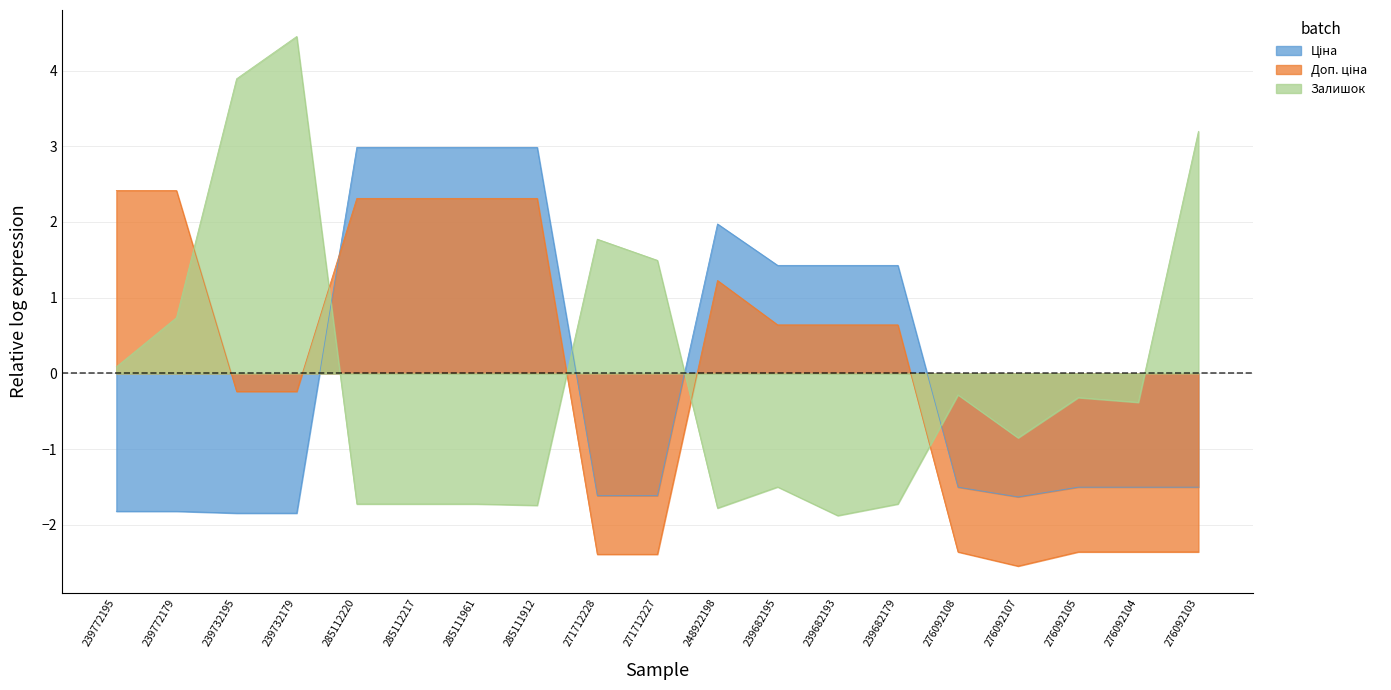

What is the maximum value shown in the chart?

4.4